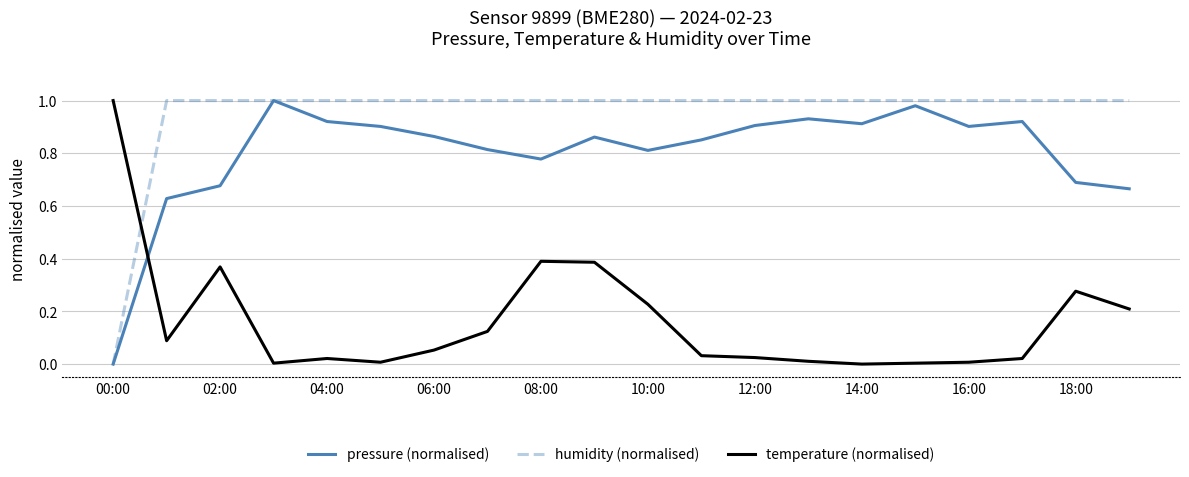

True or false: temperature (normalised) and pressure (normalised) intersect in this chart.

True